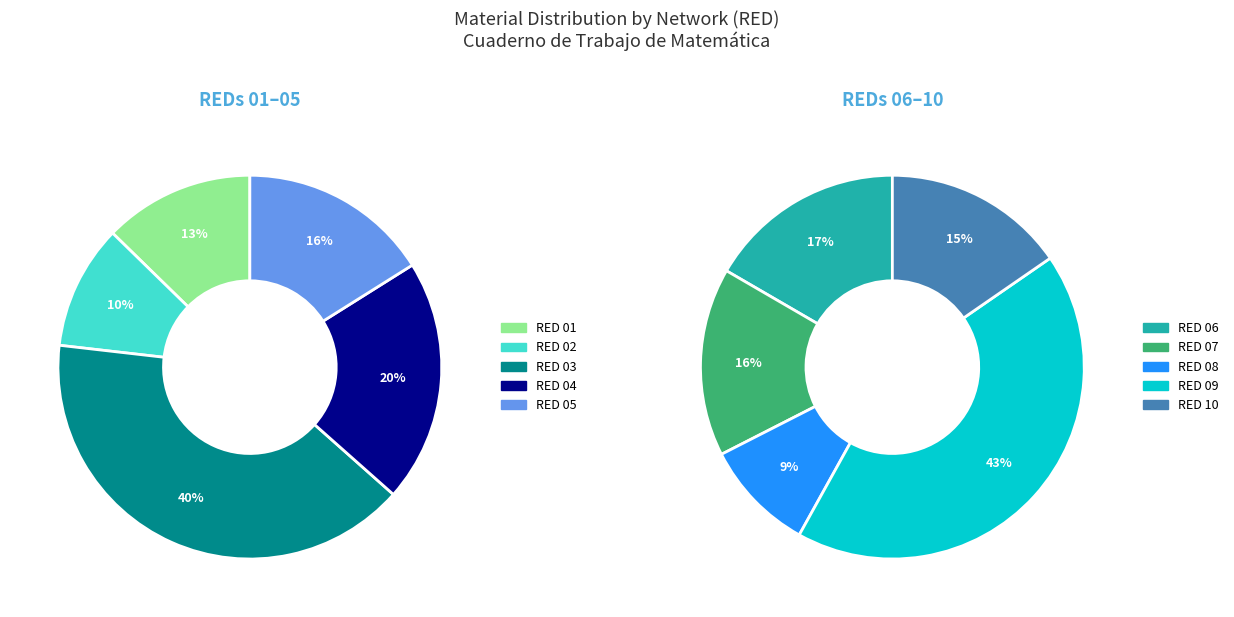

The RED 04 slice represents 1% of the pie. True or false?

False